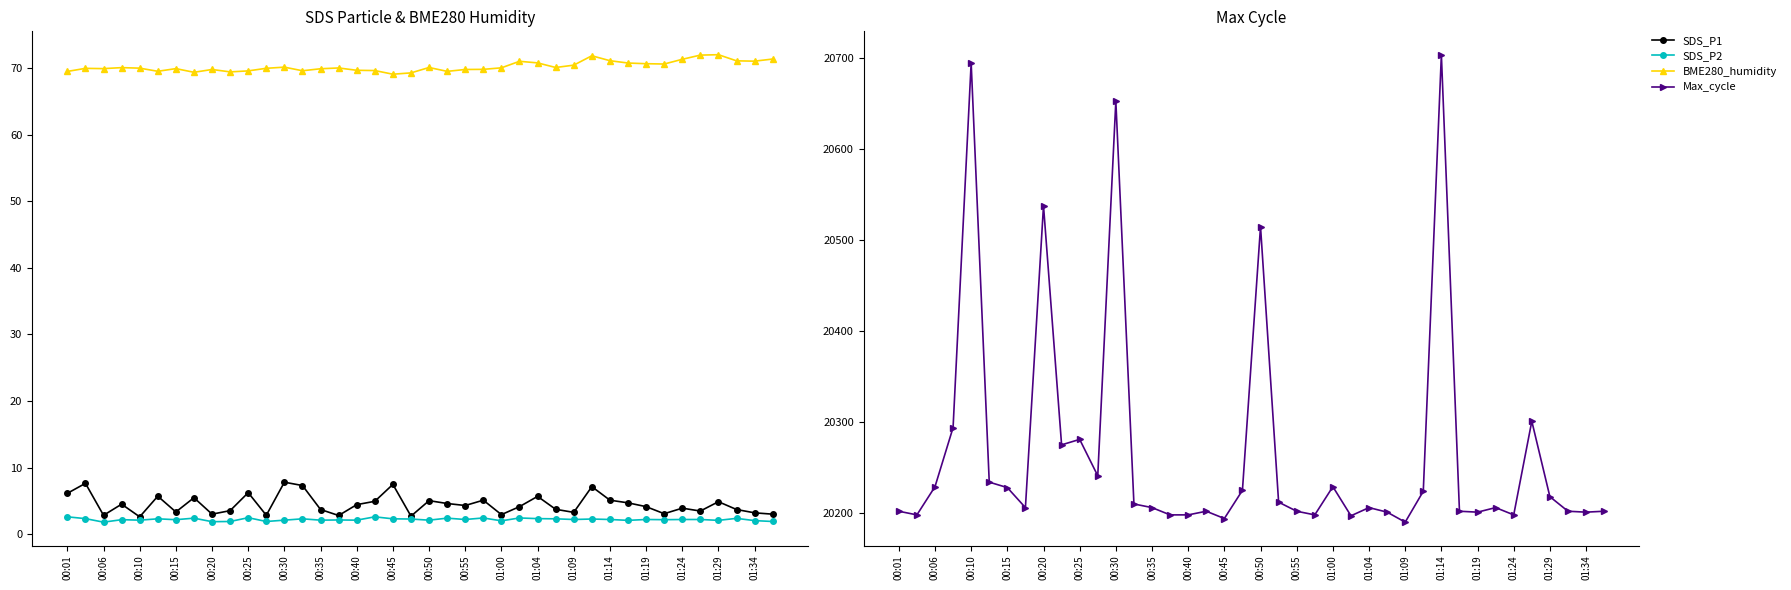

How many lines are shown in the chart?

4